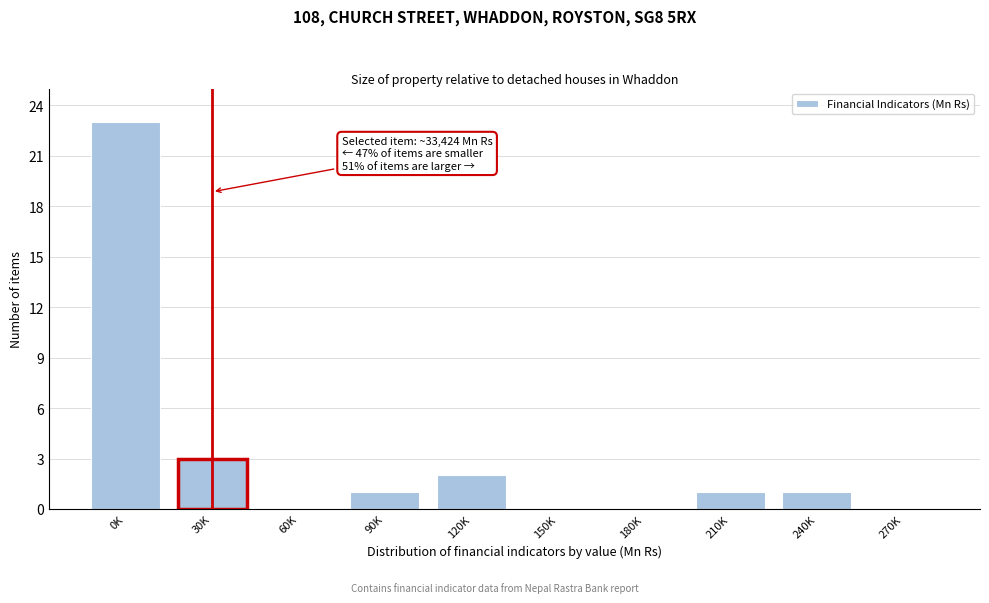

Reading left to right, list all the values displayed in this chart.

0K=23	30K=3	60K=0	90K=1	120K=2	150K=0	180K=0	210K=1	240K=1	270K=0